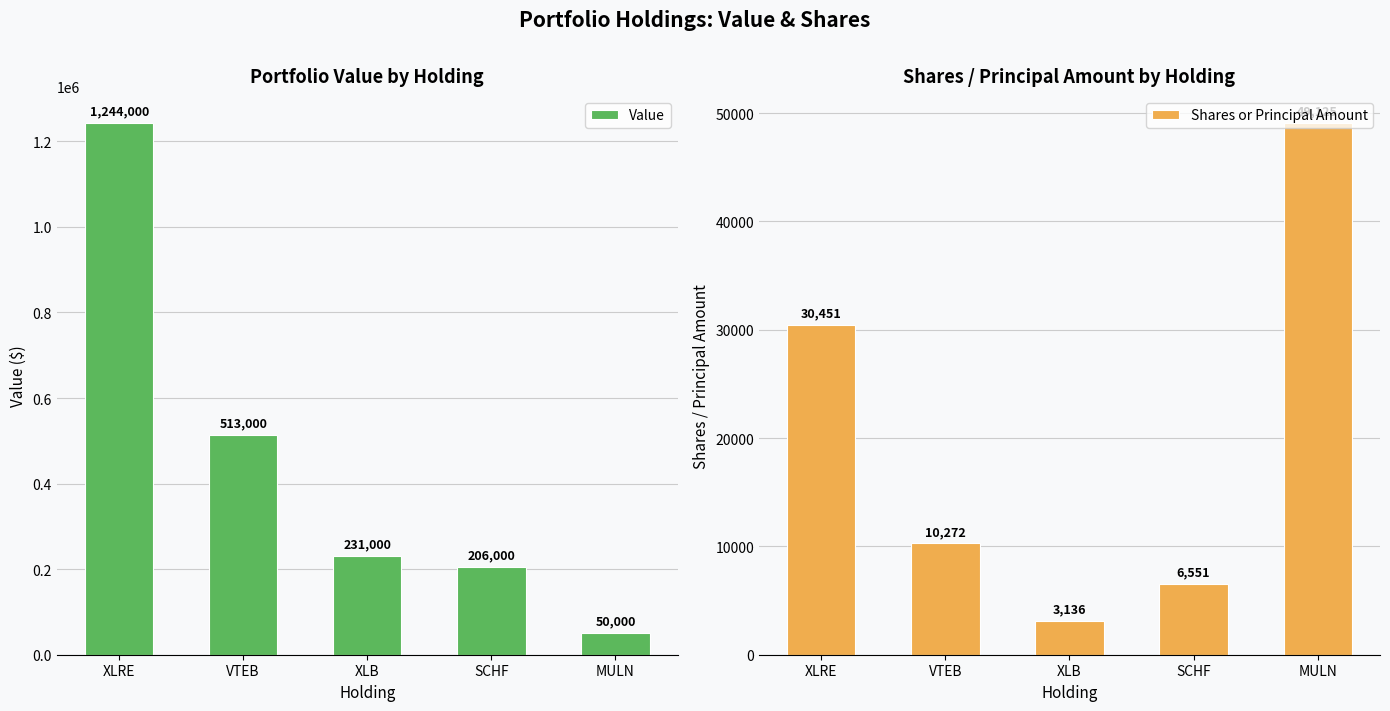

What are all the series names shown in the legend?

Value, Shares or Principal Amount